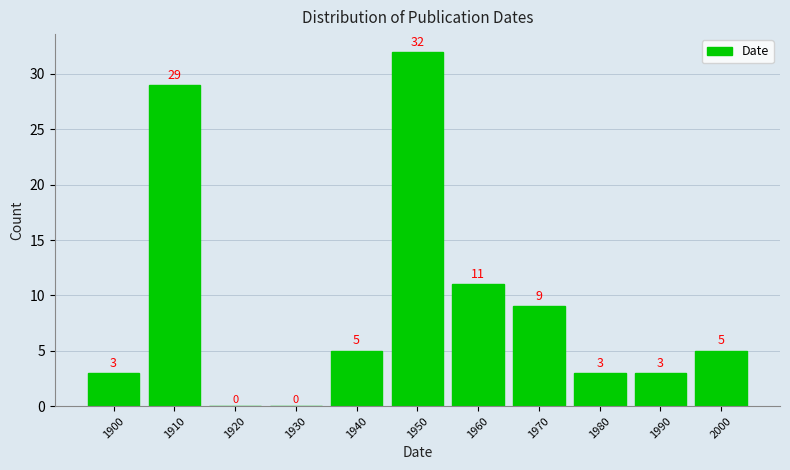

Reading left to right, list all the values displayed in this chart.

1900=3	1910=29	1920=0	1930=0	1940=5	1950=32	1960=11	1970=9	1980=3	1990=3	2000=5